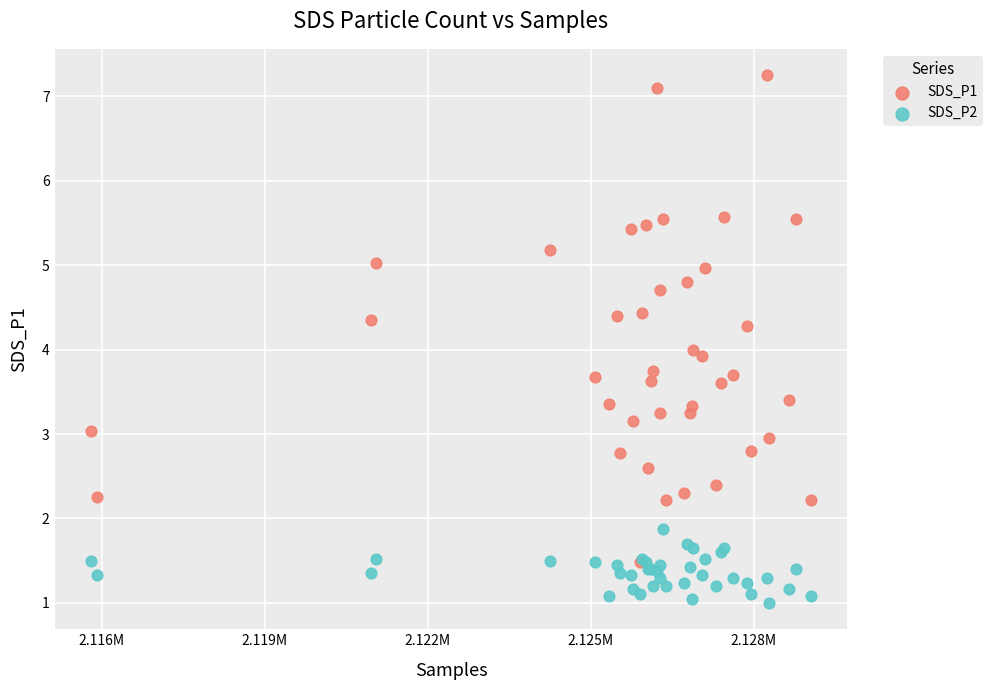

What are all the series names shown in the legend?

SDS_P1, SDS_P2